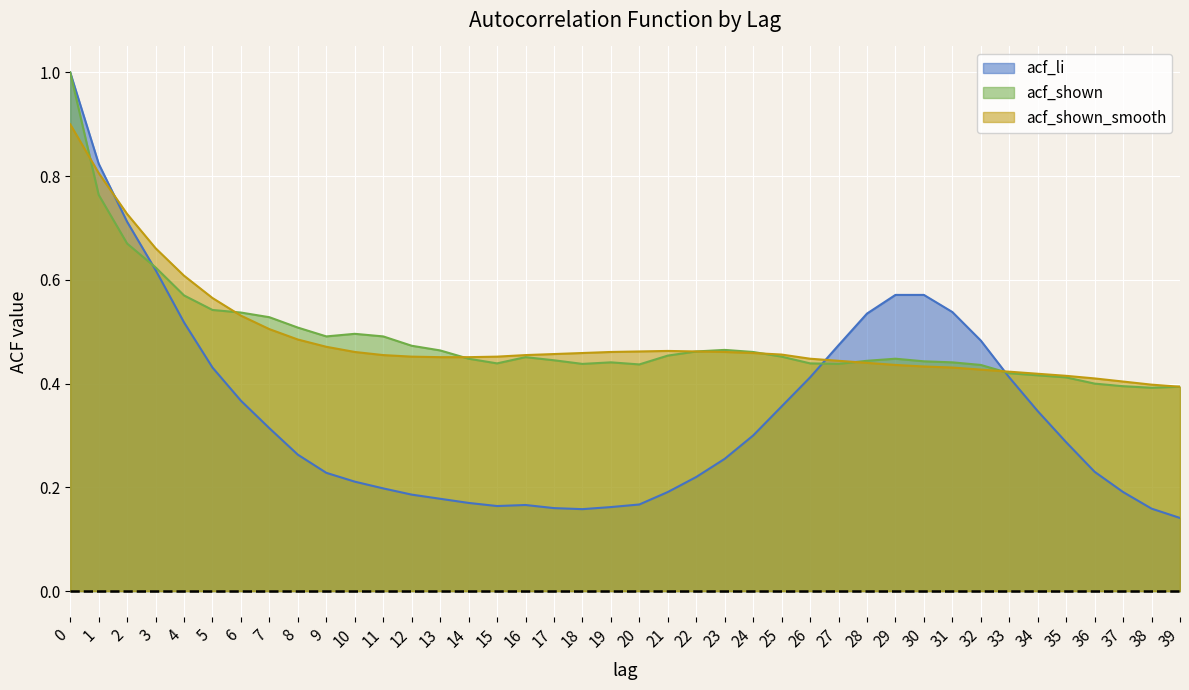

What is the sum of the acf_li values at 1 and 0?

1.8